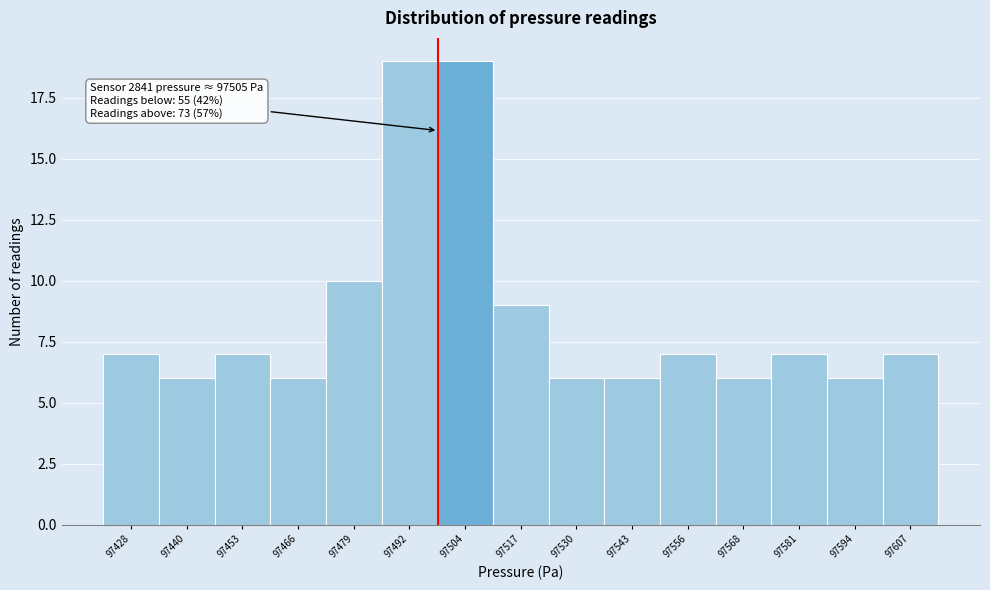

Reading left to right, list all the values displayed in this chart.

7	6	7	6	10	19	19	9	6	6	7	6	7	6	7